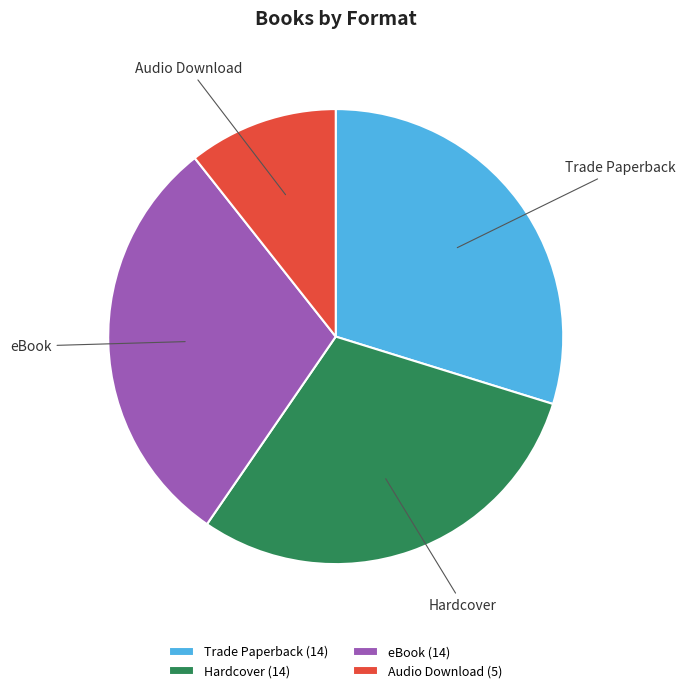

The eBook slice represents 30% of the pie. True or false?

True